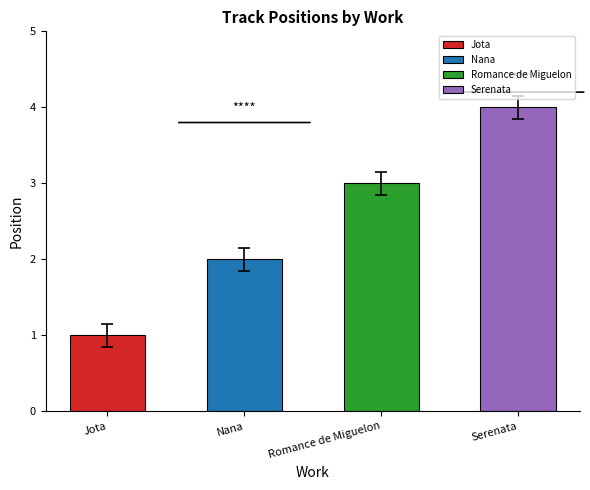

Is it true that the value at Serenata is 4?

True